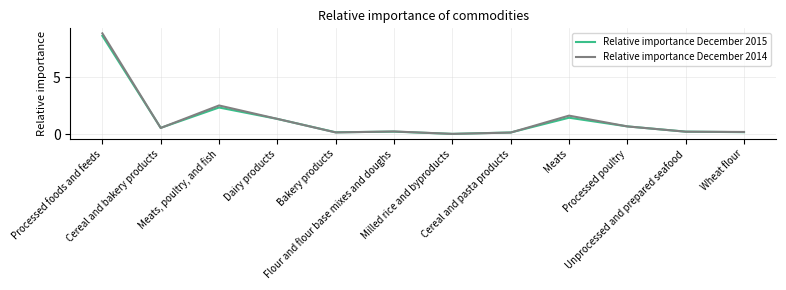

Which category has the lowest value in the Relative importance December 2014 series?

Milled rice and byproducts